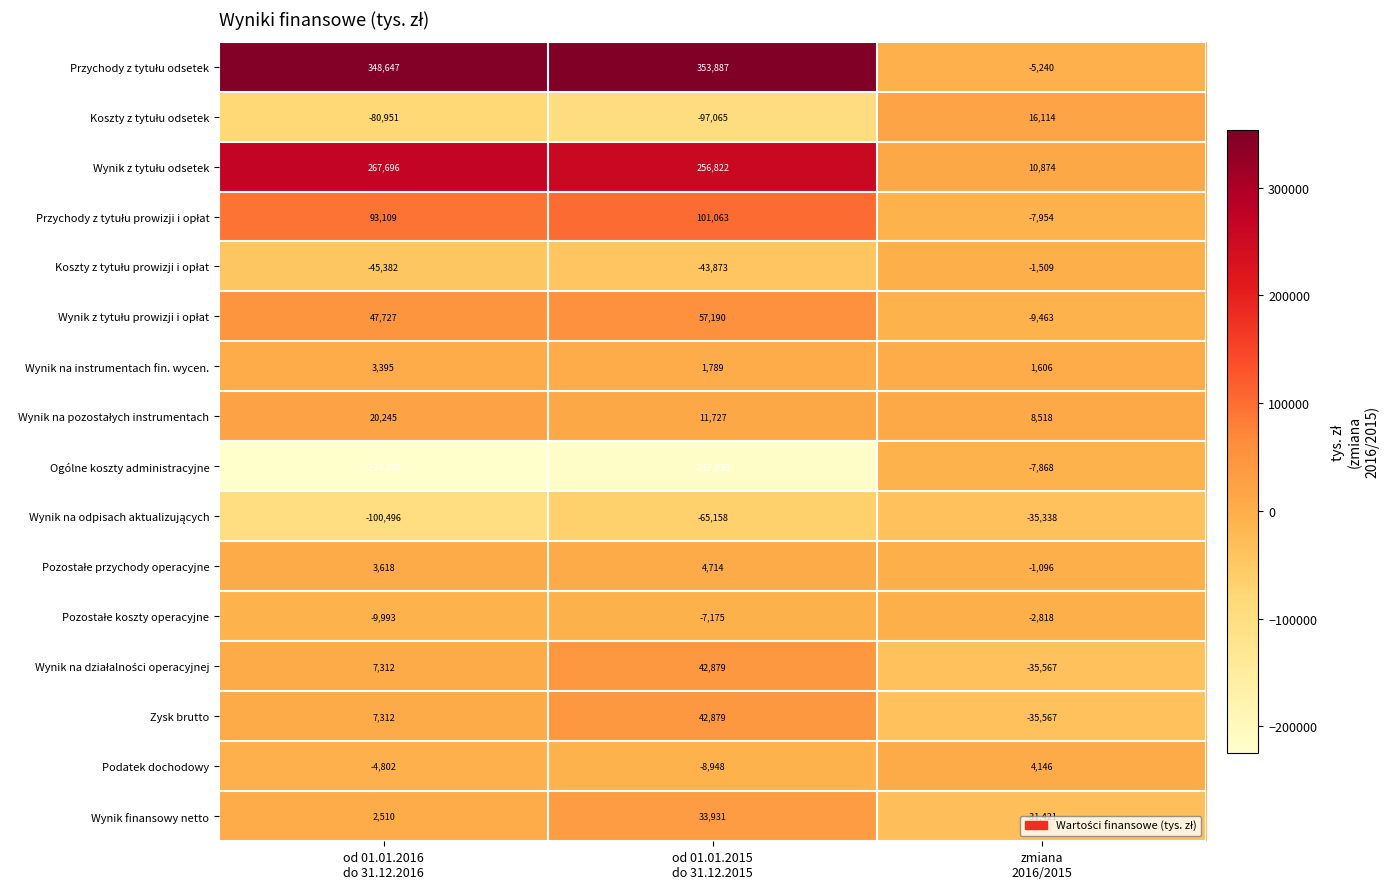

Count the Wynik finansowy netto values in the range -31421 to 33931.

3